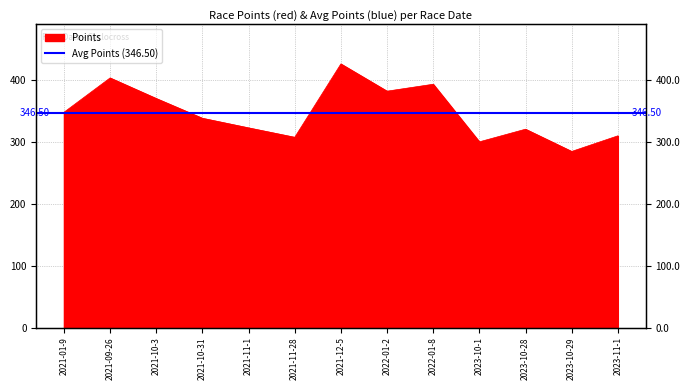

How many points are higher than both their immediate neighbors (excluding endpoints)?

4